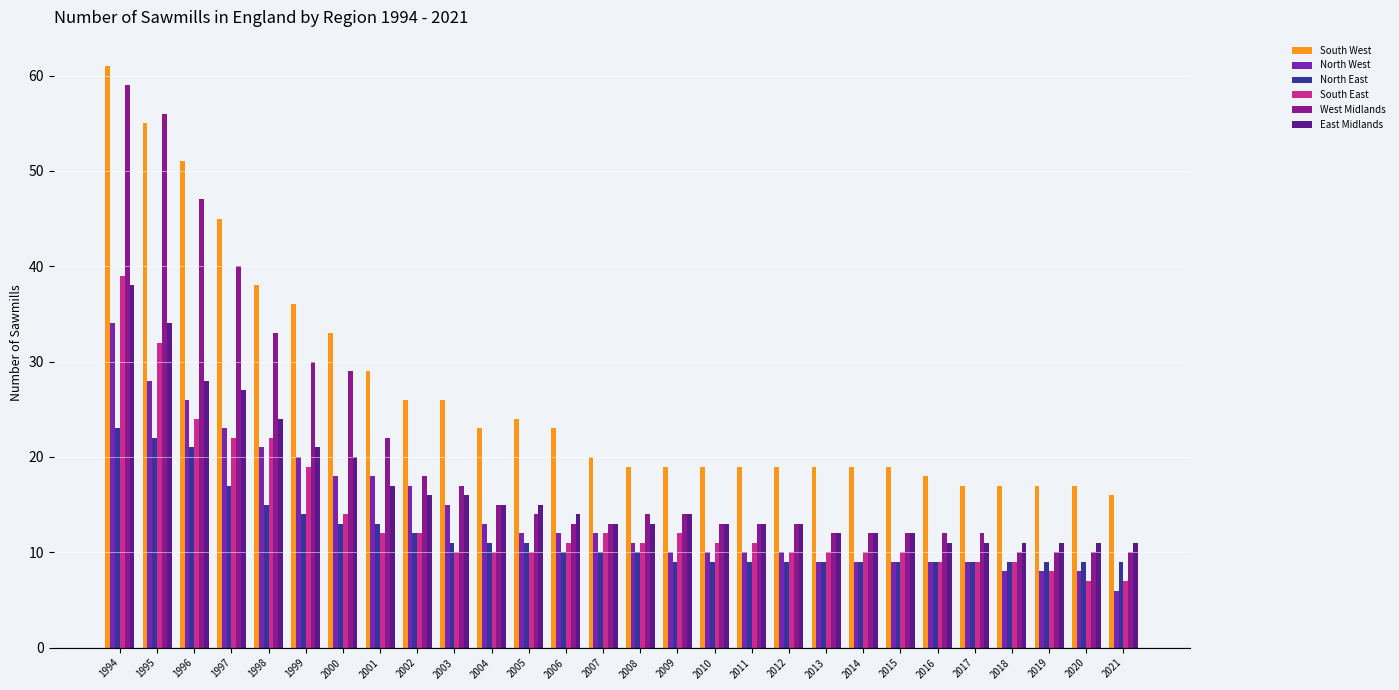

At which category does the chart reach its peak across all series?

1994